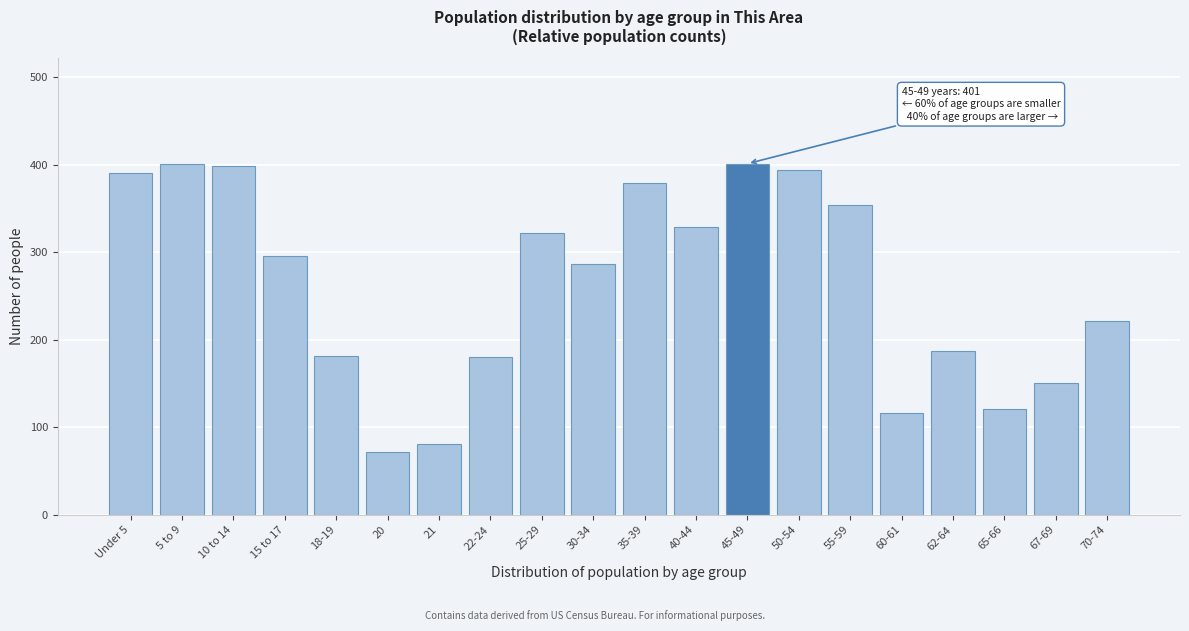

The value at 30-34 is 286. True or false?

True